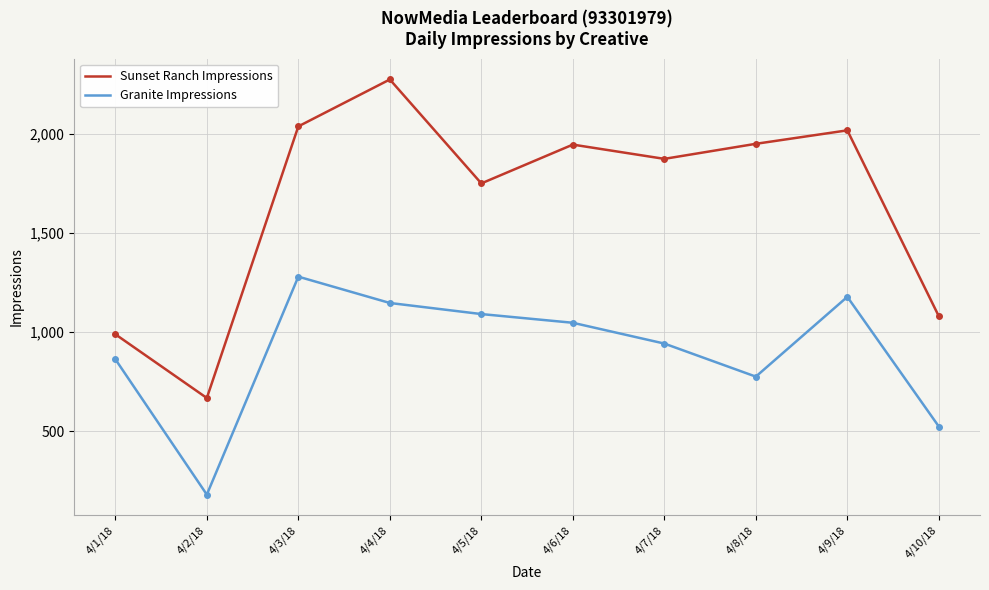

At which label is Sunset Ranch Impressions closest to 1471?

4/5/18